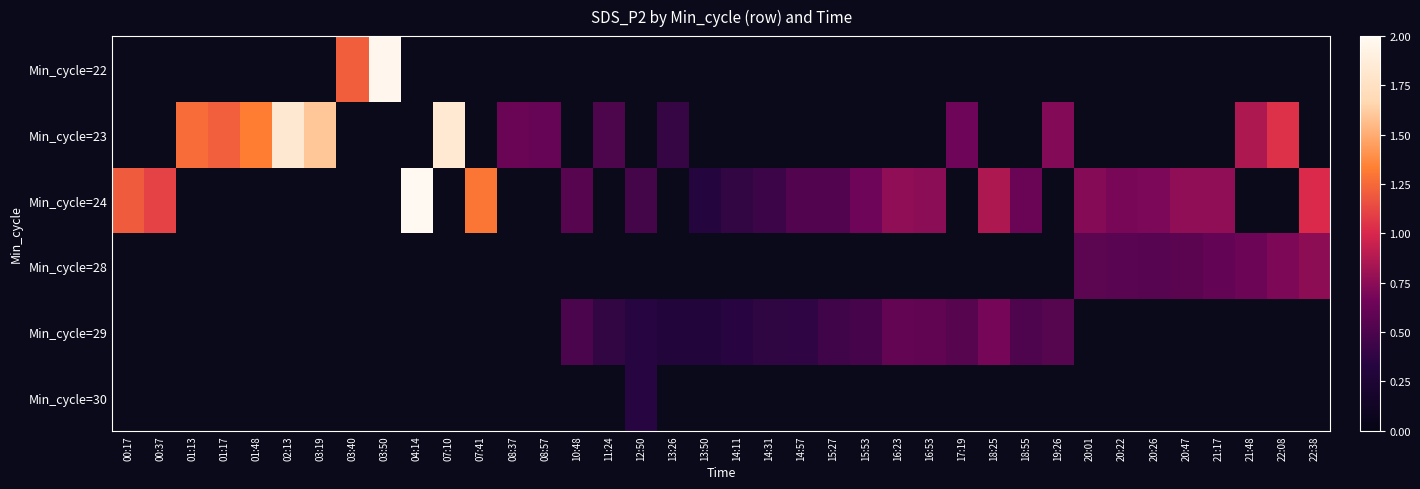

Which series has the widest spread of values?

Min_cycle=24